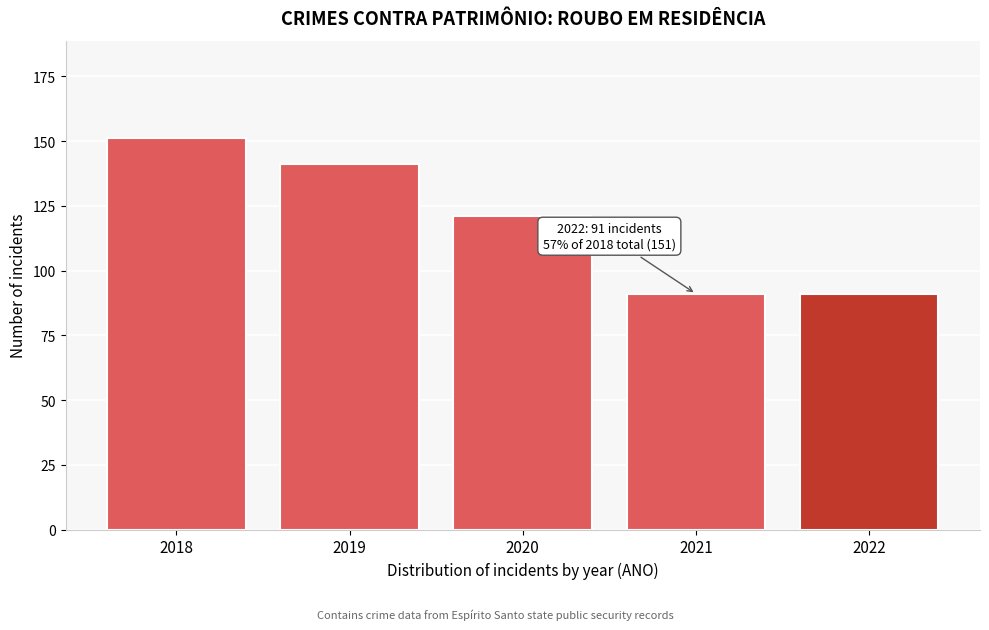

Reading right to left, what are all the values shown in this chart?

2022=91	2021=91	2020=121	2019=141	2018=151